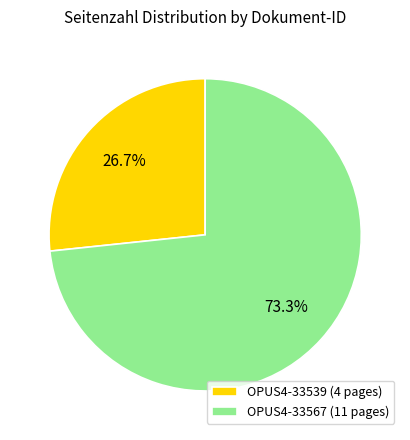

To the nearest percent, what is the average slice percentage?

50%